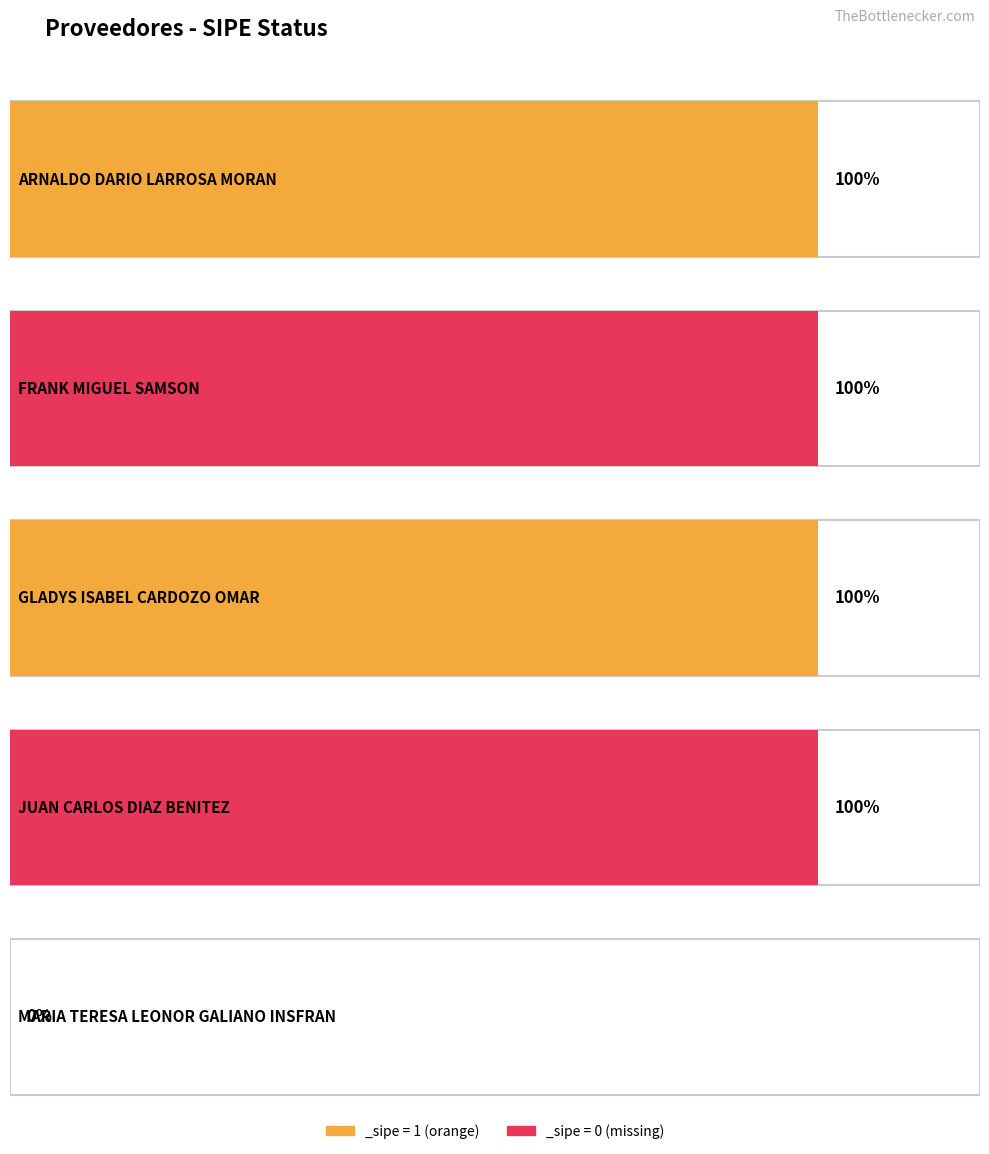

Which label corresponds to the smallest value in the chart?

MARIA TERESA LEONOR GALIANO INSFRAN